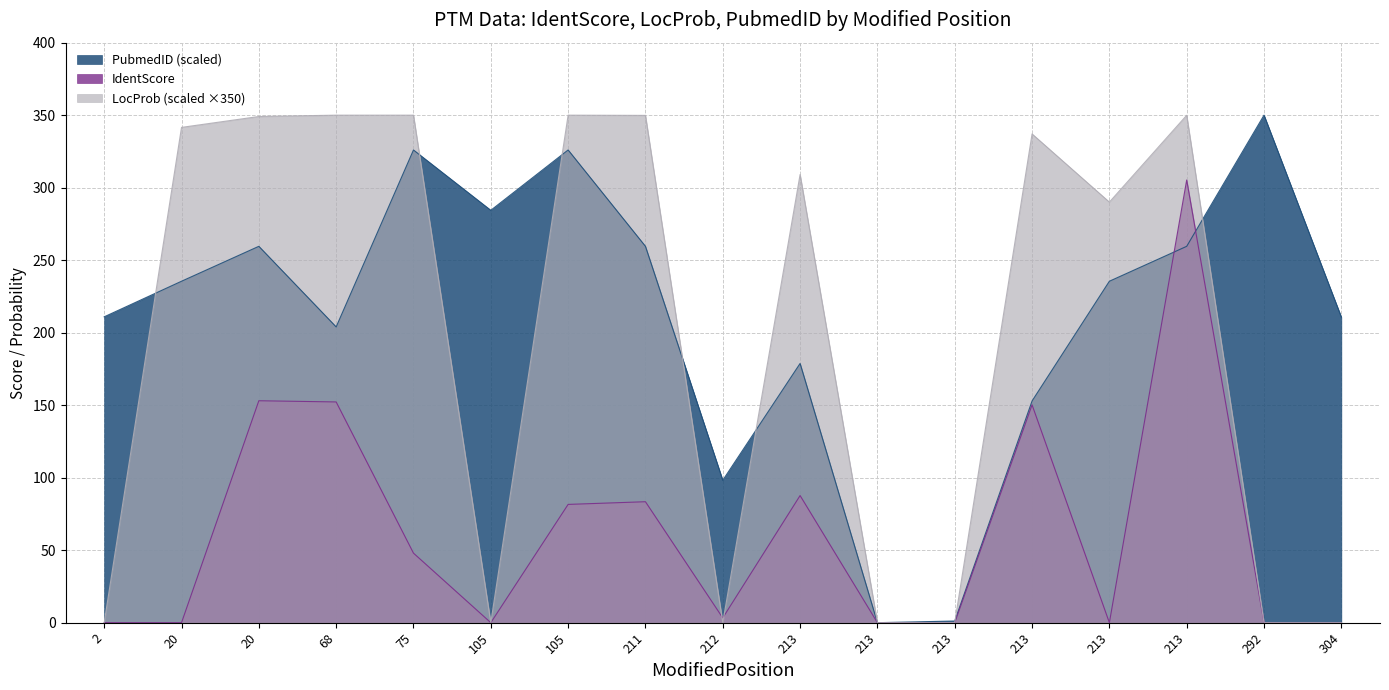

What is the difference between the maximum and minimum values in the LocProb series?

350.0